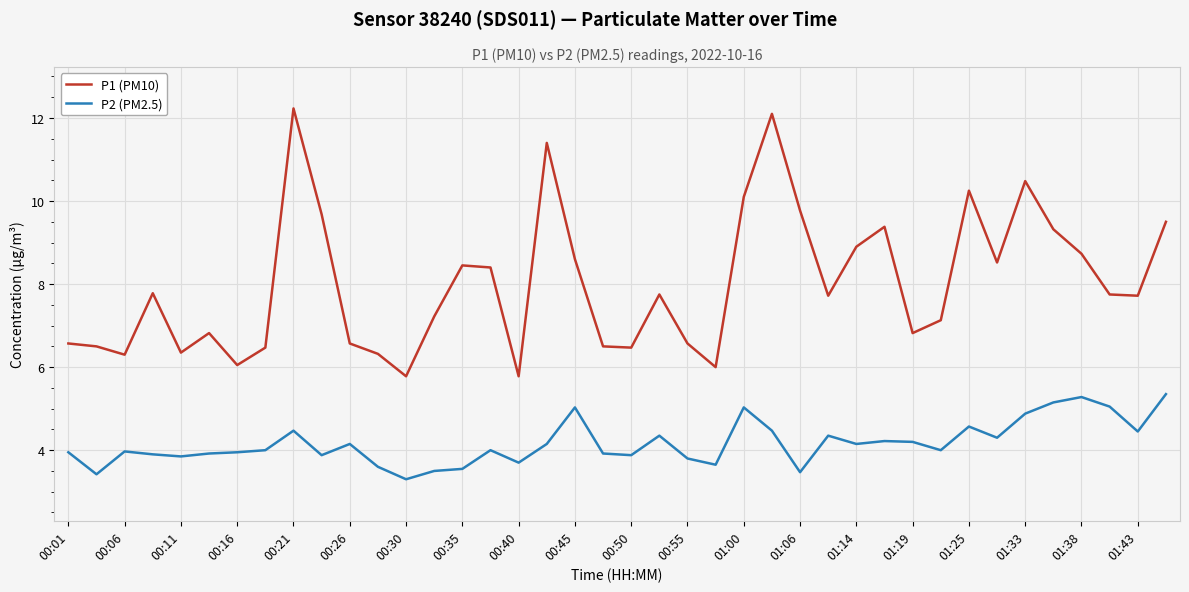

List the series in order of their peak value, lowest first.

P2 (PM2.5), P1 (PM10)